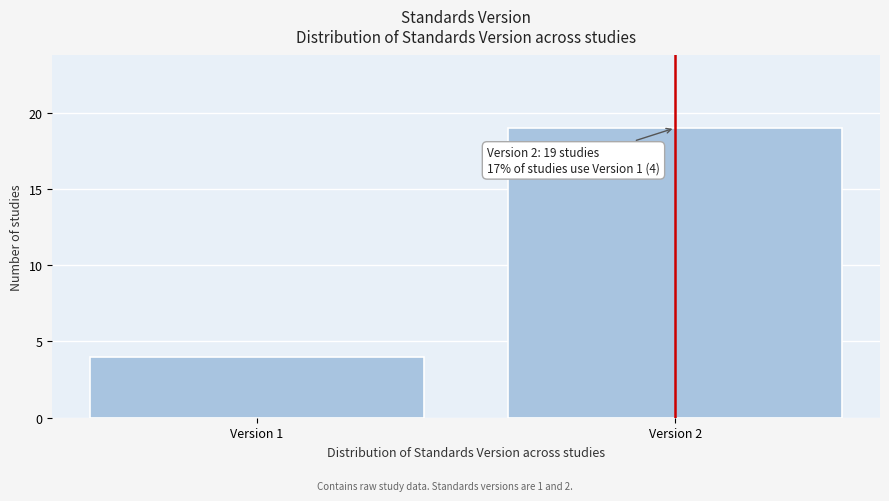

Reading right to left, what are all the values shown in this chart?

19	4